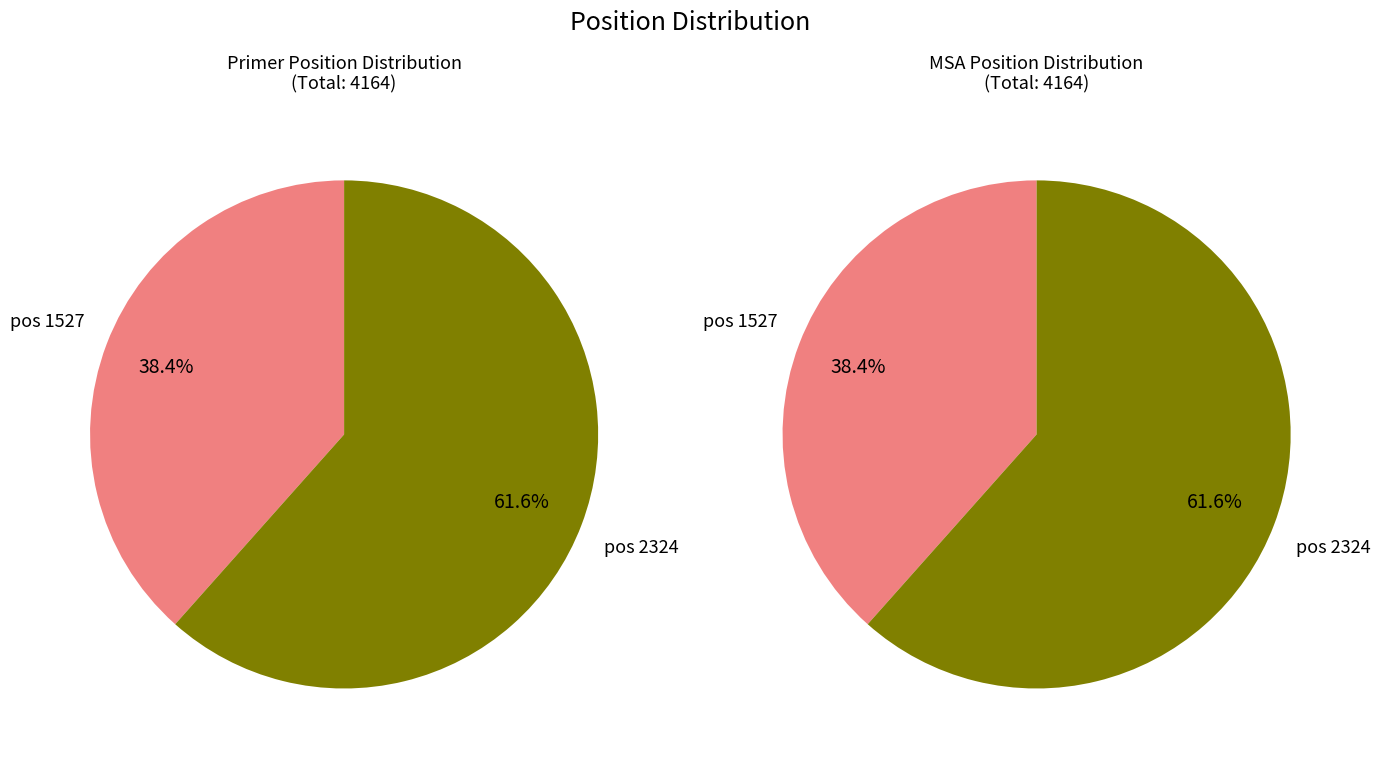

What is the change in value from 1527 to 2324?

+964